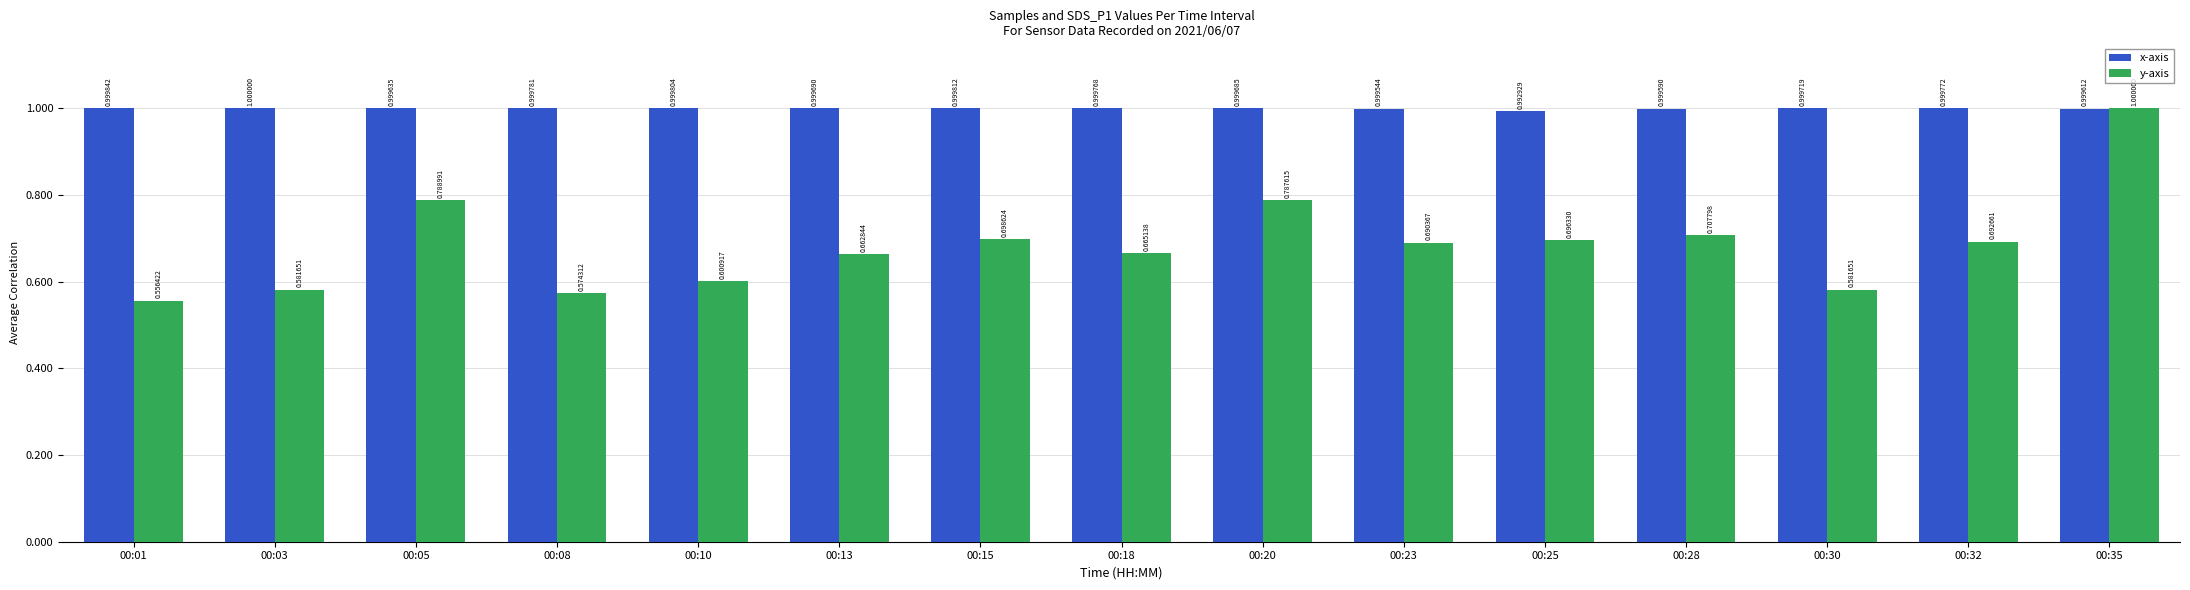

How many bars are there in each group?

2